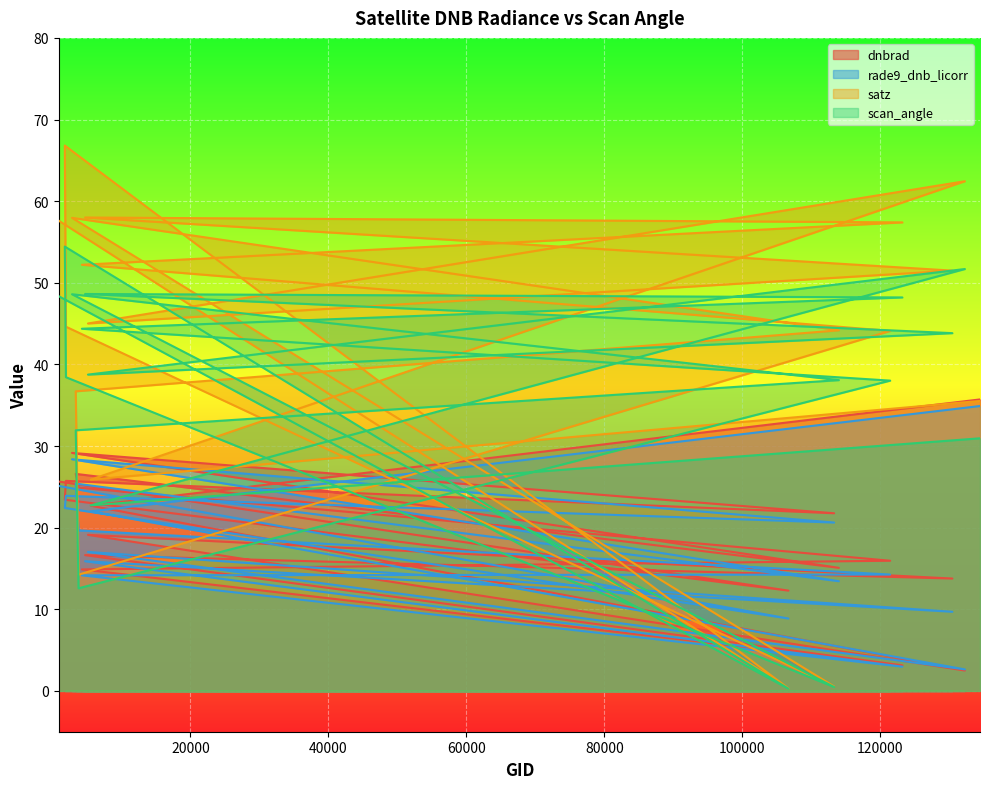

Rank the categories by scan_angle value from lowest to highest.

106681, 113299, 3797, 5570, 134442, 3392, 121421, 113985, 1970, 5165, 130438, 4283, 123193, 935, 2852, 4751, 132248, 1808